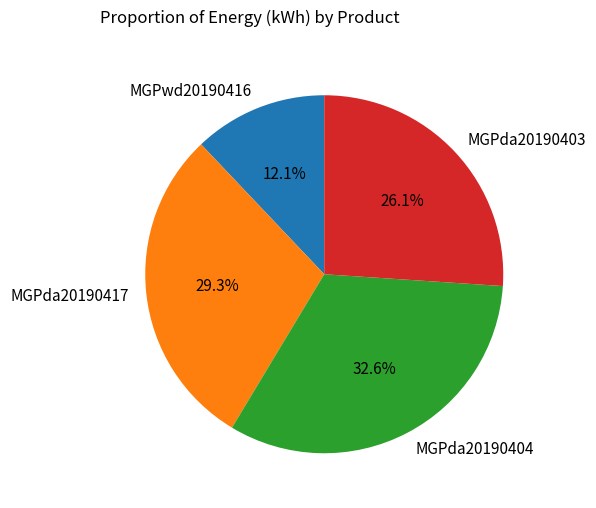

To the nearest percent, what portion does MGPda20190404 represent?

33%